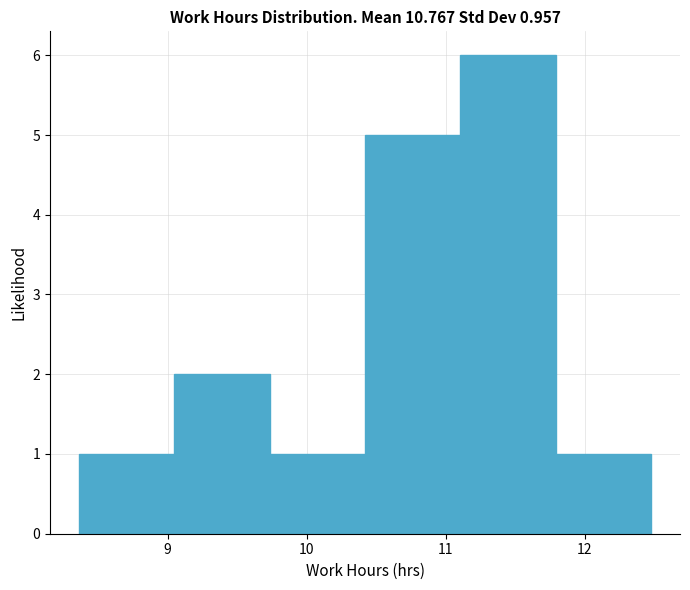

Over which range of the x-axis is the bar tallest?

11.1 to 11.8